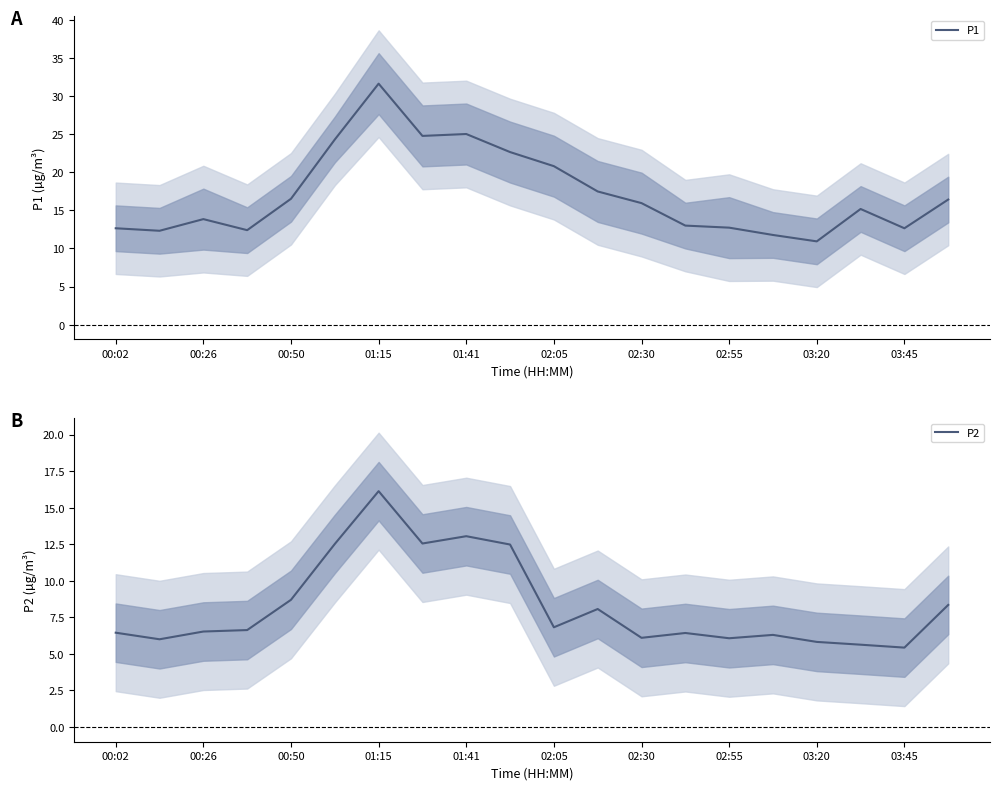

The P1 series shows 12.7 at 02:55. True or false?

True